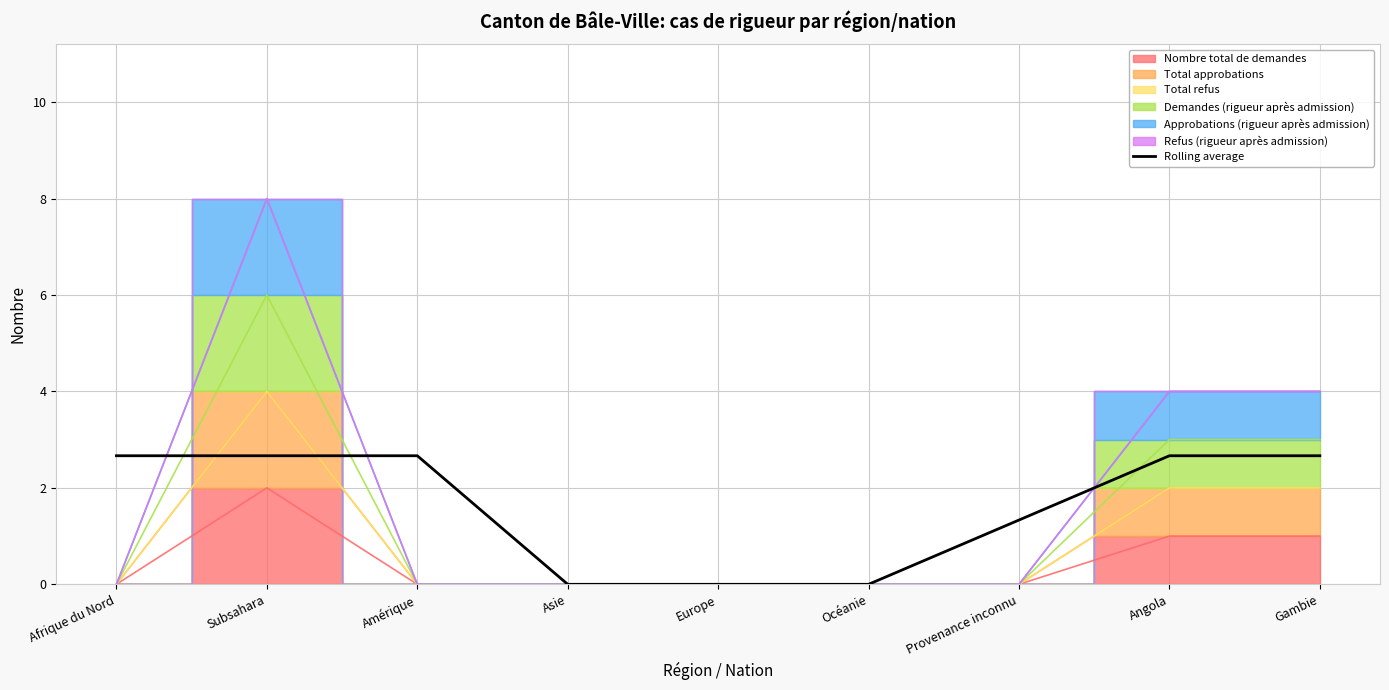

Reading right to left, list all the values displayed in this chart.

2.7	2.7	1.3	0.0	0.0	0.0	2.7	2.7	2.7